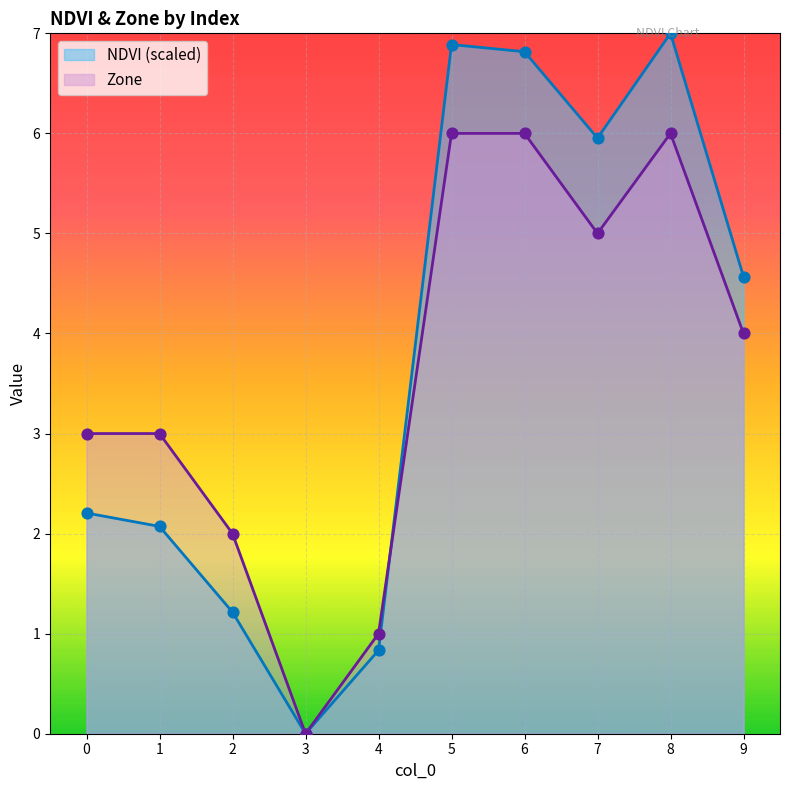

What is the total value across all series at 7?

11.0